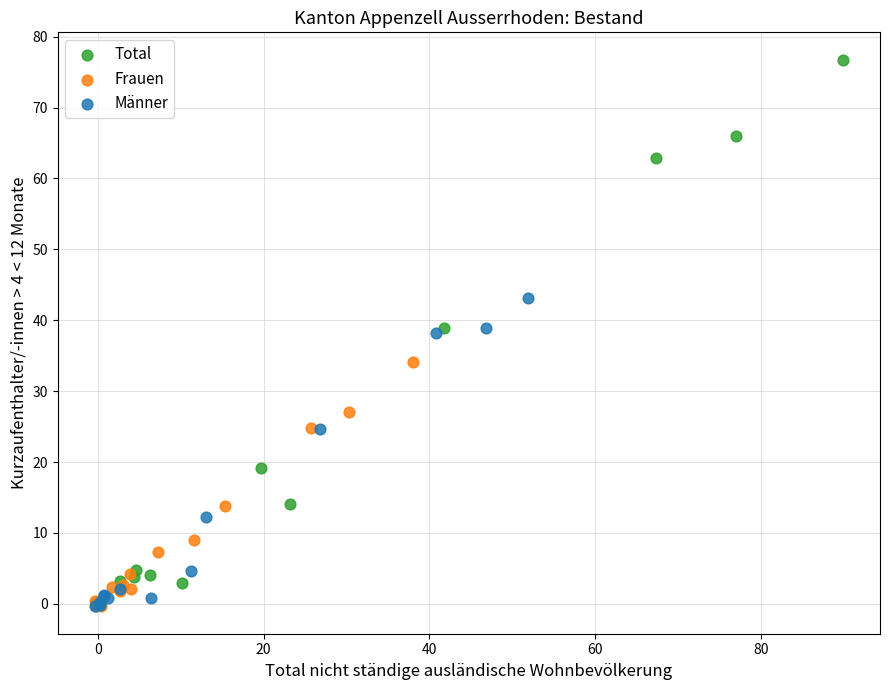

Which series has the largest Y range (max minus min)?

Total